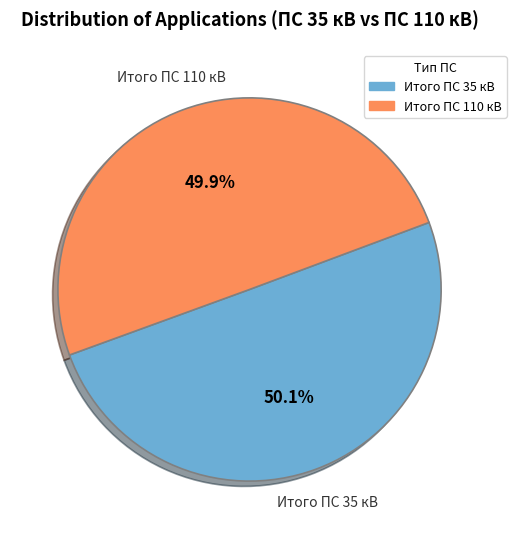

Approximately how many times larger is the value at Итого ПС 110 кВ compared to Итого ПС 35 кВ?

1.0